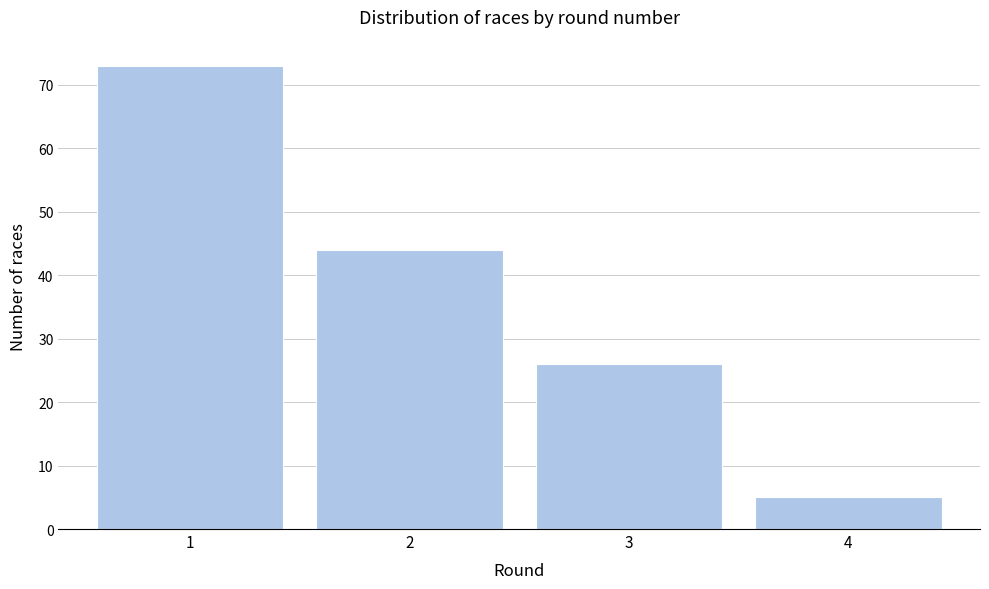

Reading left to right, what are all the values shown in this chart?

73	44	26	5